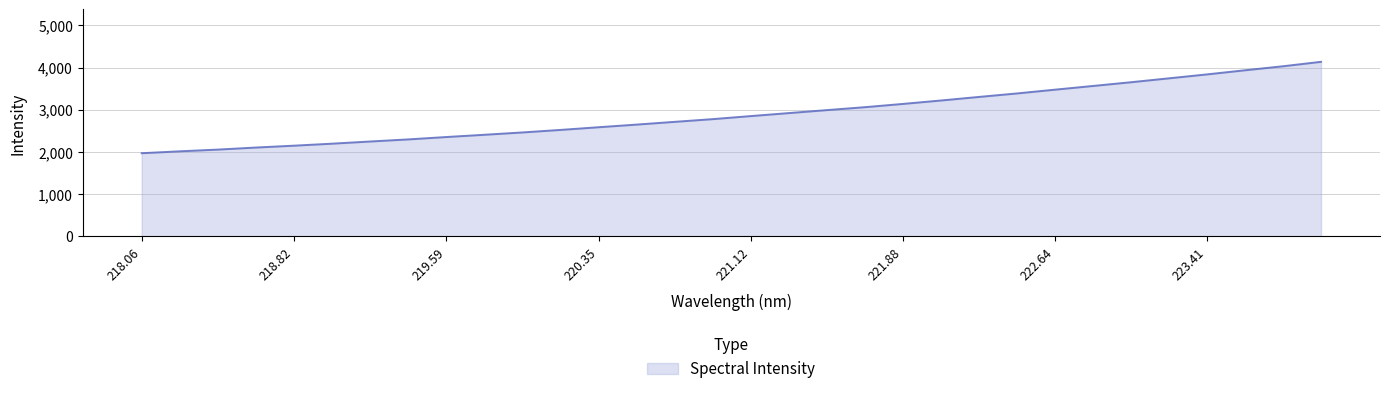

What is the maximum value shown in the chart?

4136.1